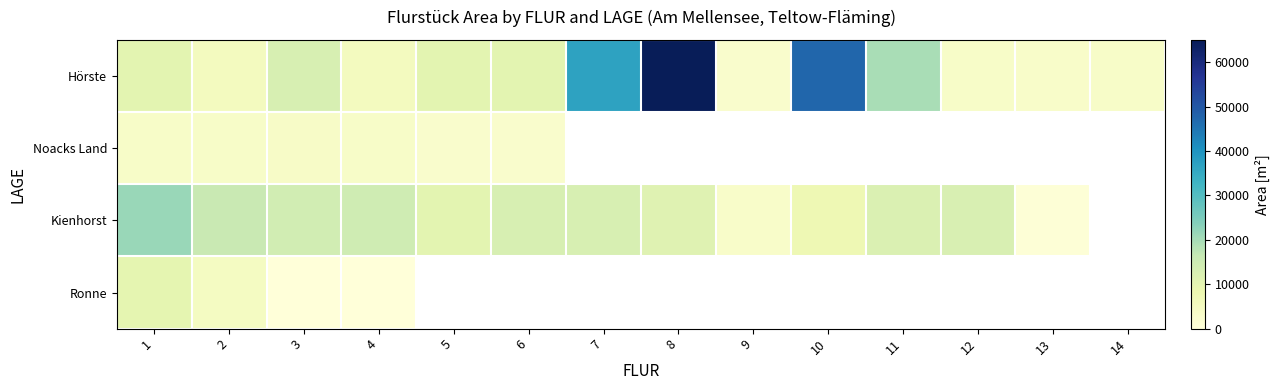

What is the spread (max minus min) of values at 1?

17990.0